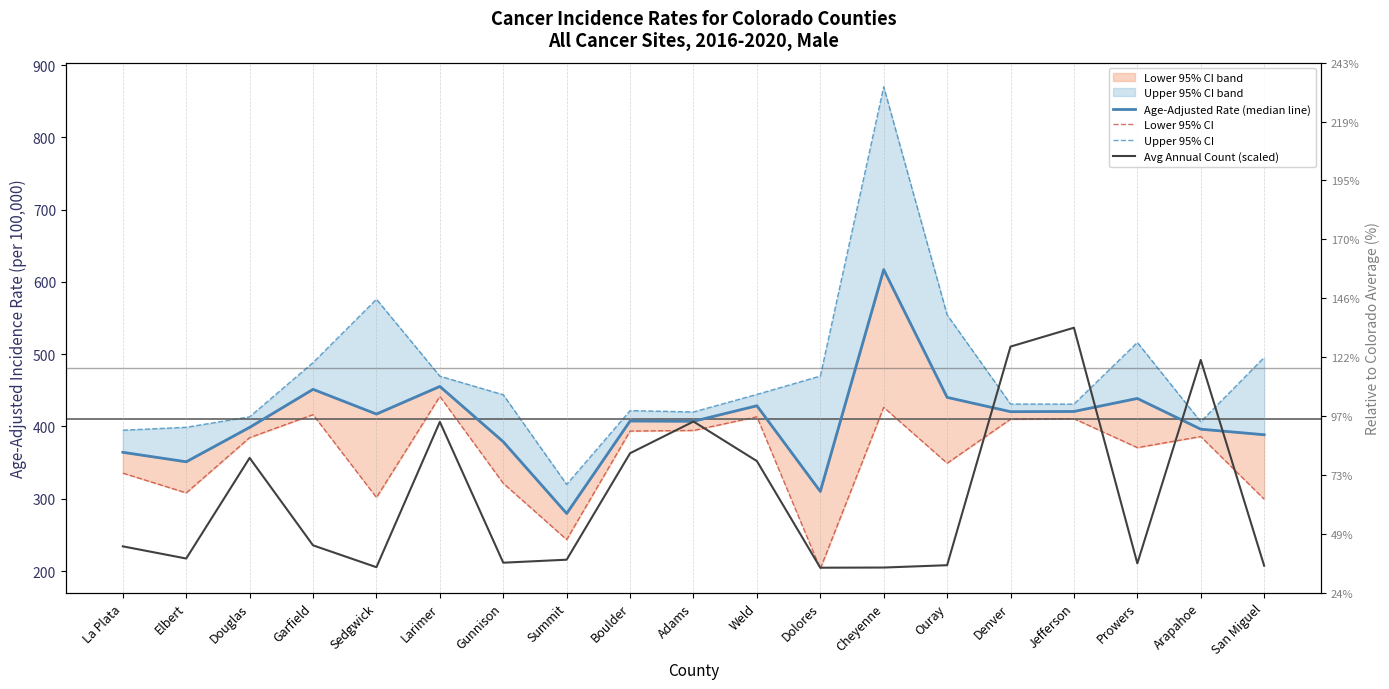

Which category has the lowest value across all series?

Dolores